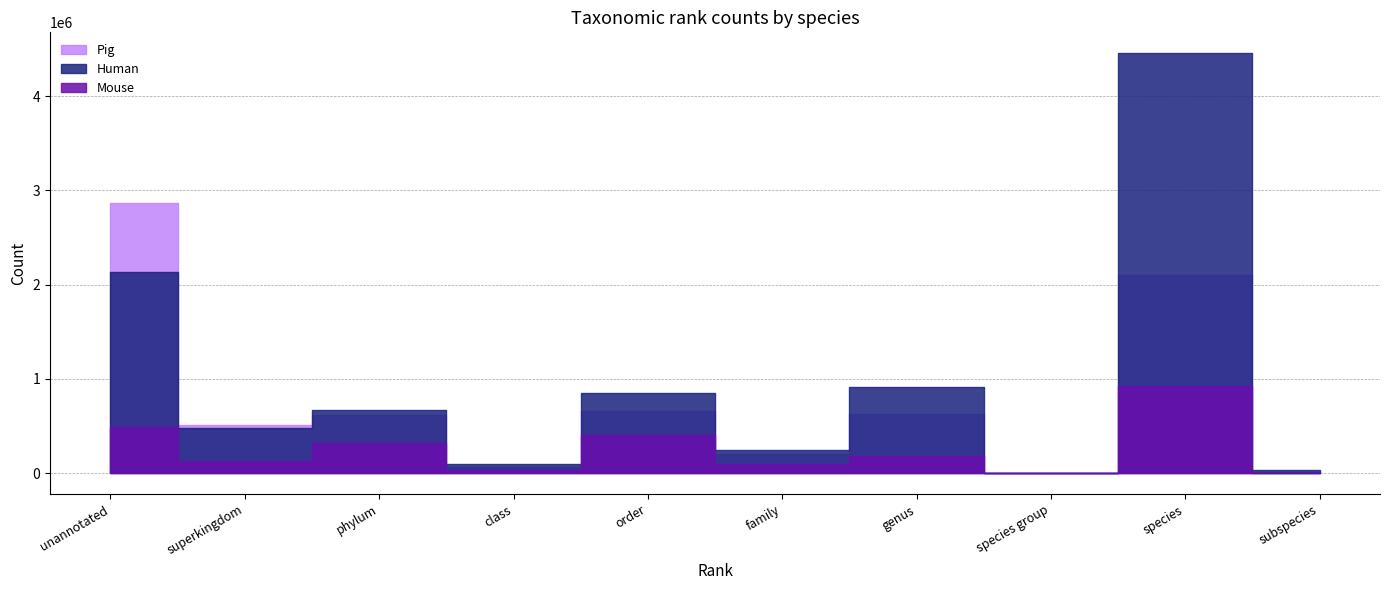

What is the maximum value for Pig?

2864873